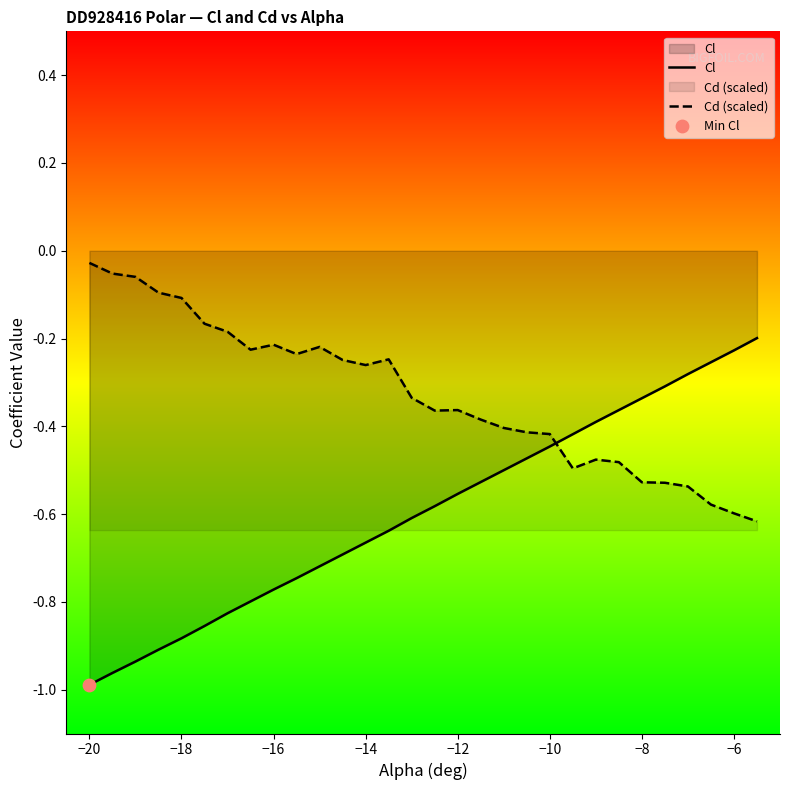

True or false: Cd (scaled) and Cl intersect in this chart.

True